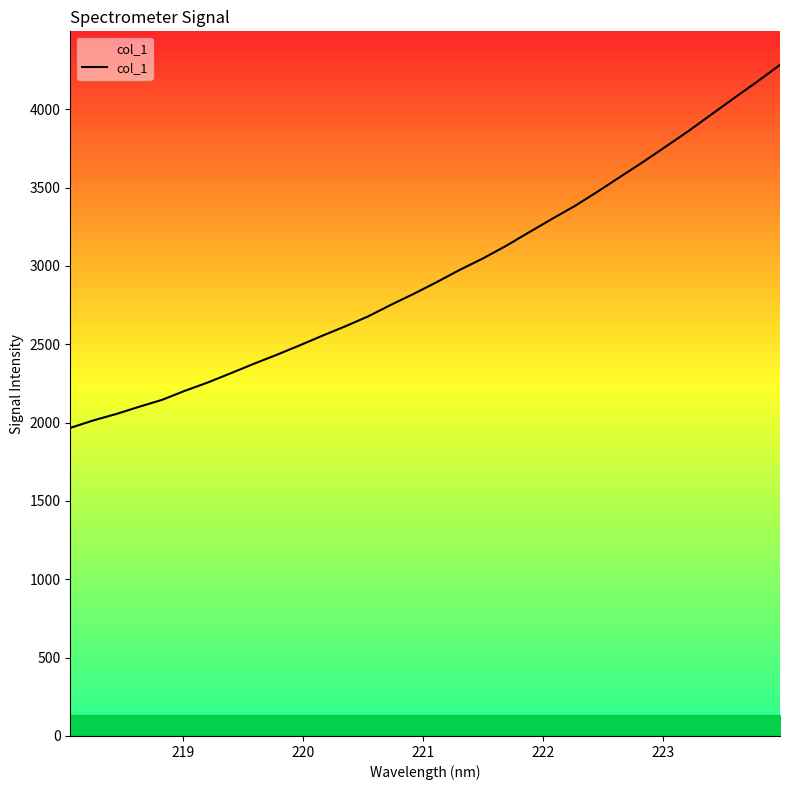

What is the minimum value shown in the chart?

1966.2